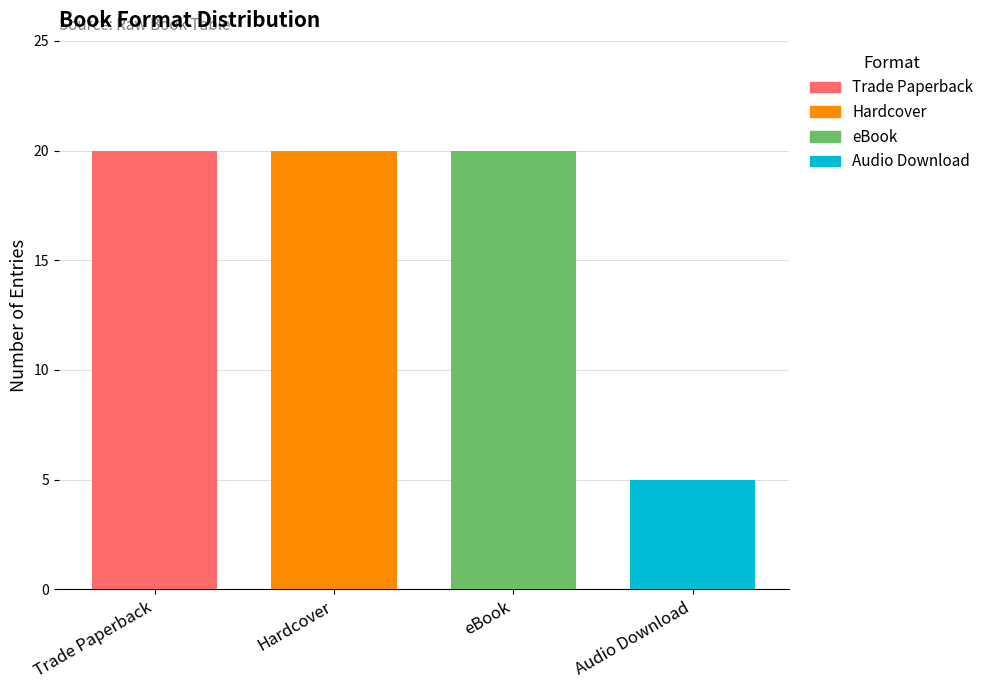

What is the smallest value displayed?

5